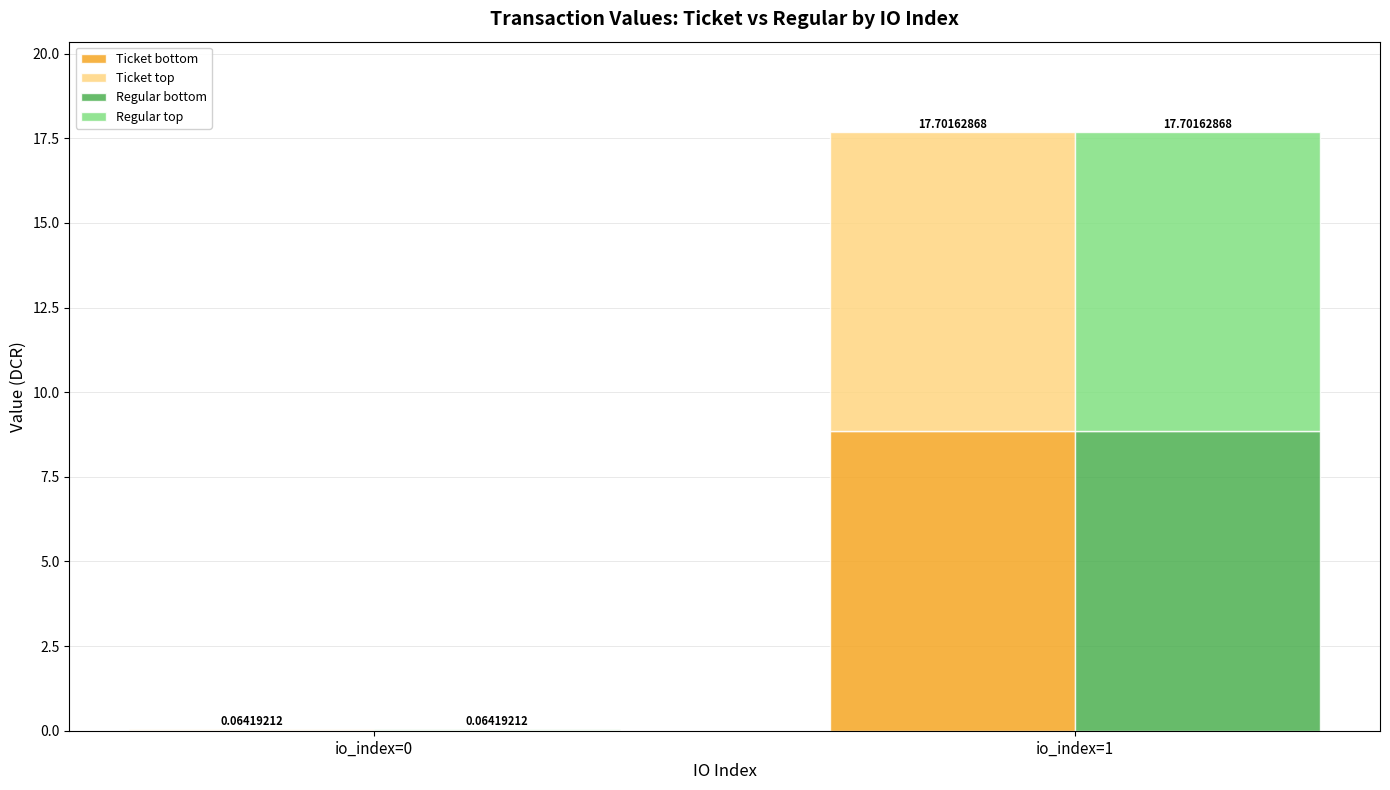

What is the greatest value displayed?

8.9